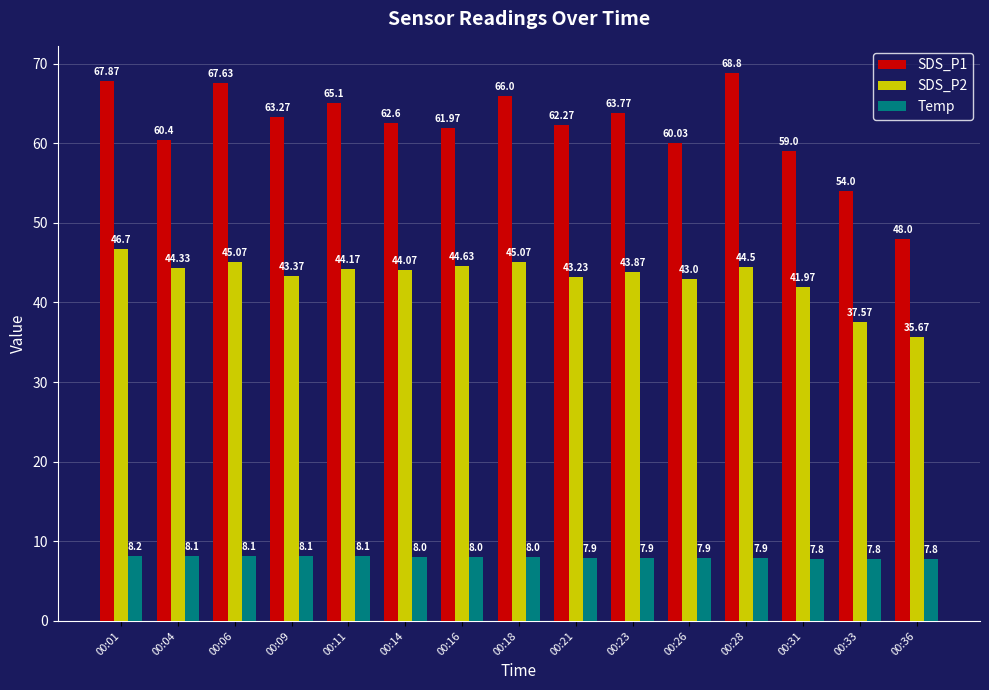

Reading left to right, extract all data points from this chart.

SDS_P1: 00:01=67.9	00:04=60.4	00:06=67.6	00:09=63.3	00:11=65.1	00:14=62.6	00:16=62.0	00:18=66.0	00:21=62.3	00:23=63.8	00:26=60.0	00:28=68.8	00:31=59.0	00:33=54.0	00:36=48.0
SDS_P2: 00:01=46.7	00:04=44.3	00:06=45.1	00:09=43.4	00:11=44.2	00:14=44.1	00:16=44.6	00:18=45.1	00:21=43.2	00:23=43.9	00:26=43.0	00:28=44.5	00:31=42.0	00:33=37.6	00:36=35.7
Temp: 00:01=8.2	00:04=8.1	00:06=8.1	00:09=8.1	00:11=8.1	00:14=8.0	00:16=8.0	00:18=8.0	00:21=7.9	00:23=7.9	00:26=7.9	00:28=7.9	00:31=7.8	00:33=7.8	00:36=7.8